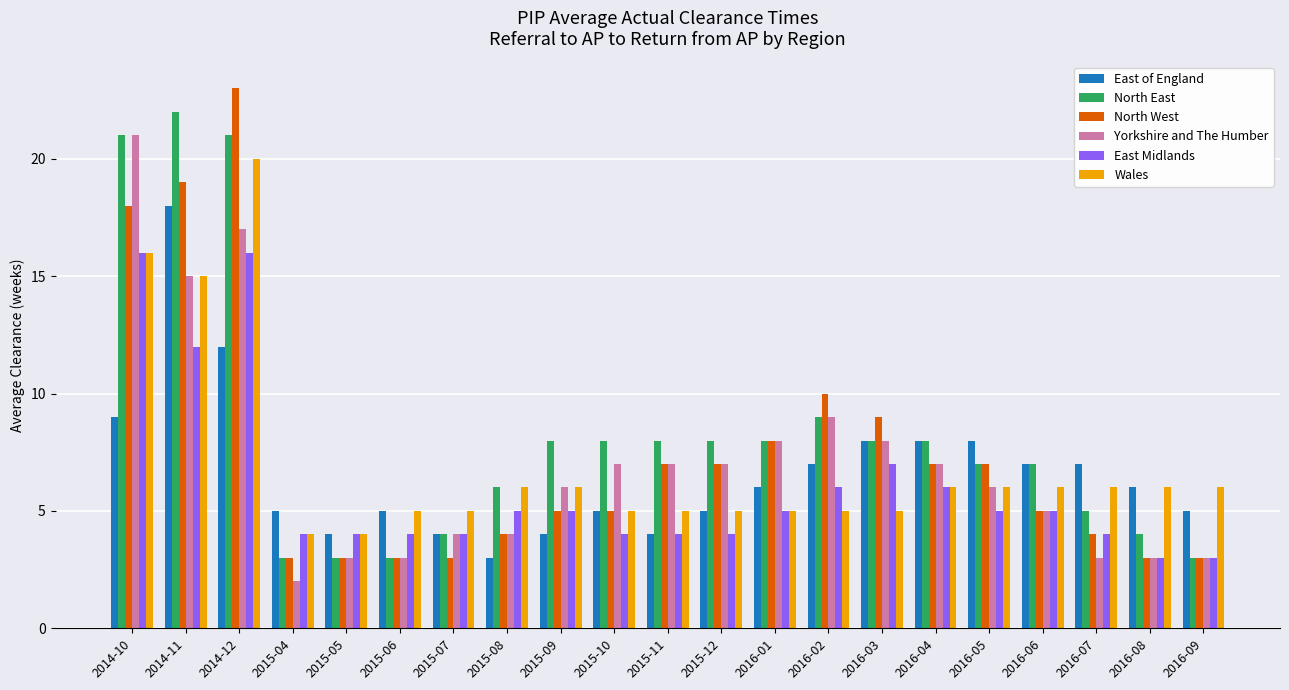

What is the maximum value for Yorkshire and The Humber?

21